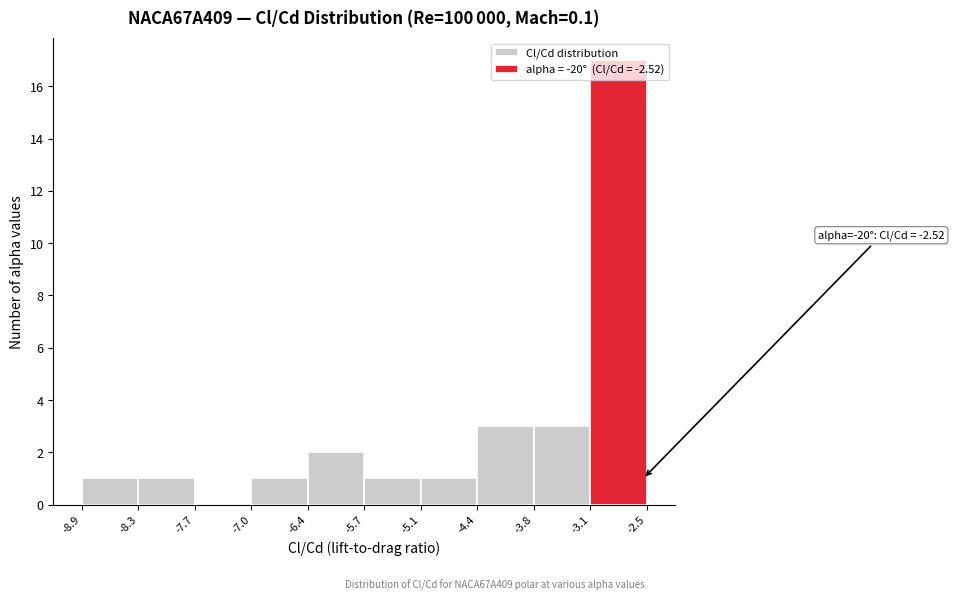

Which range on the x-axis has the tallest bar?

-3.1 to -2.5